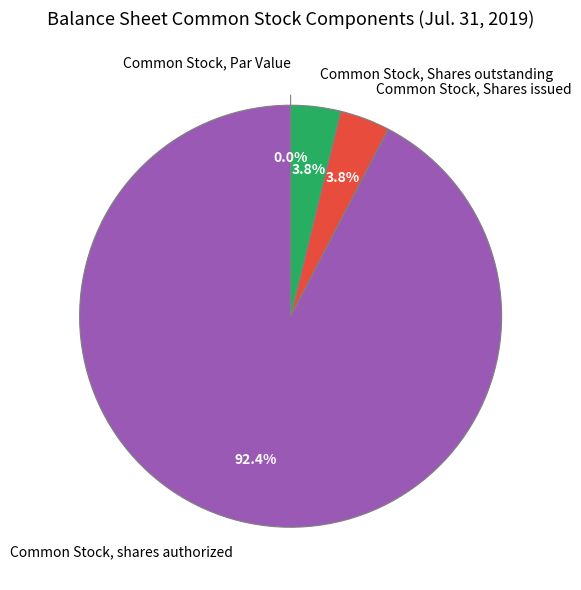

What is the change in value from Common Stock, Par Value to Common Stock, Shares issued?

+3105250.0